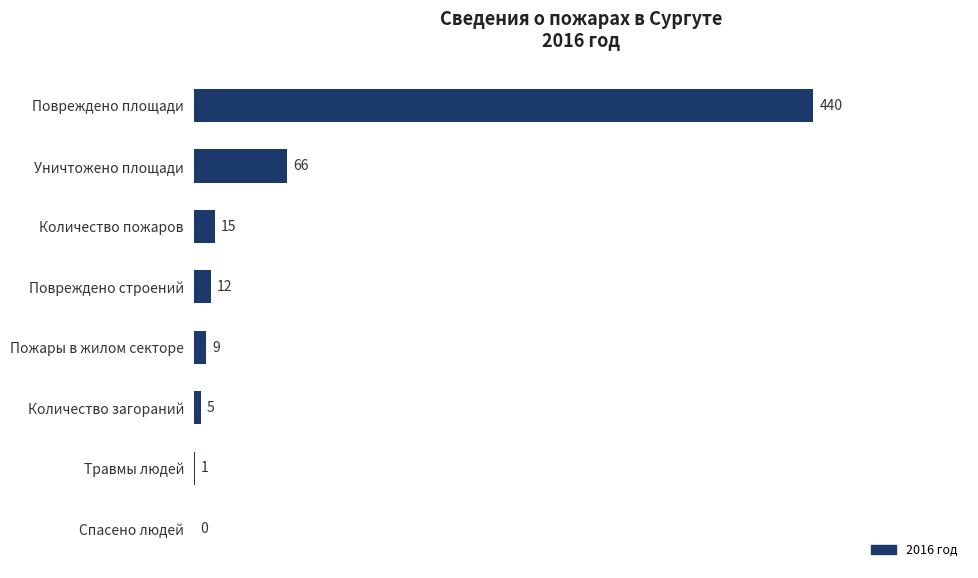

Reading bottom to top, list all the values displayed in this chart.

Спасено людей=0	Травмы людей=1	Количество загораний=5	Пожары в жилом секторе=9	Повреждено строений=12	Количество пожаров=15	Уничтожено площади=66	Повреждено площади=440